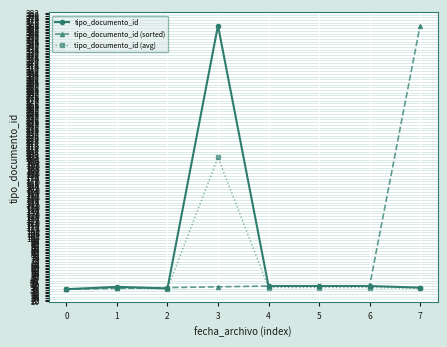

What are all the series names shown in the legend?

tipo_documento_id, tipo_documento_id (sorted), tipo_documento_id (avg)